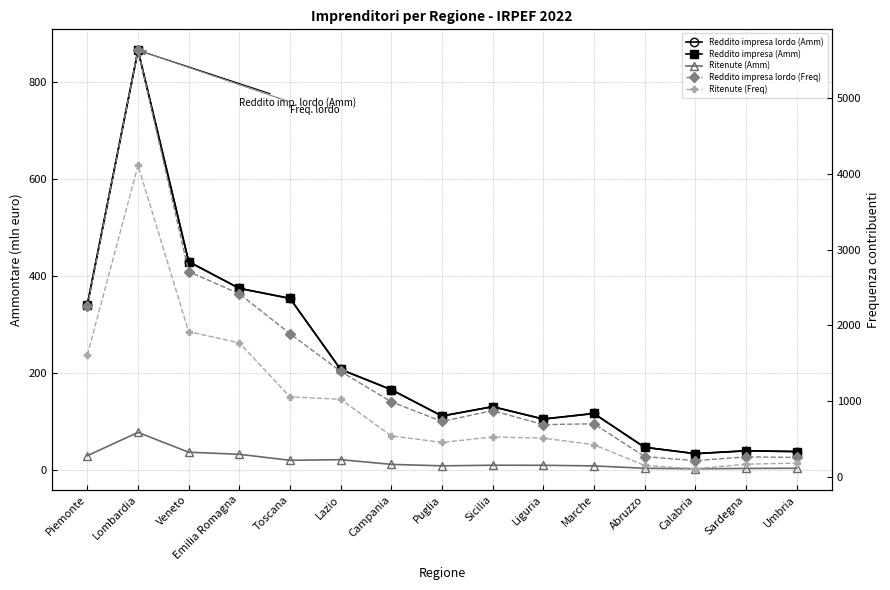

How many interior local peaks does the Reddito impresa lordo (Freq) series have?

4